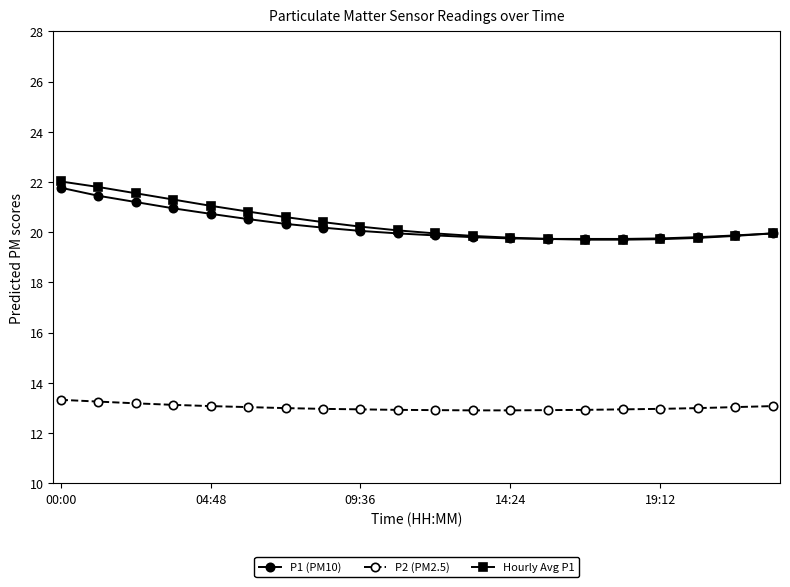

At how many categories does at least one series exceed 15?

20